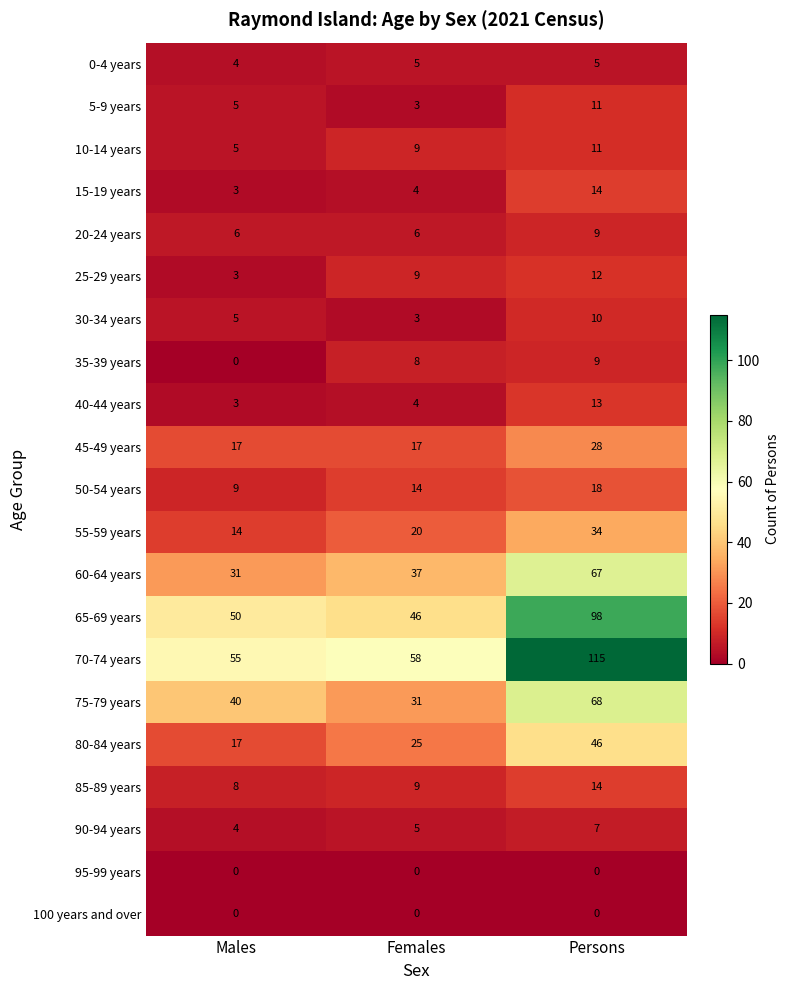

Where is 65-69 years nearest to the value 72?

Males